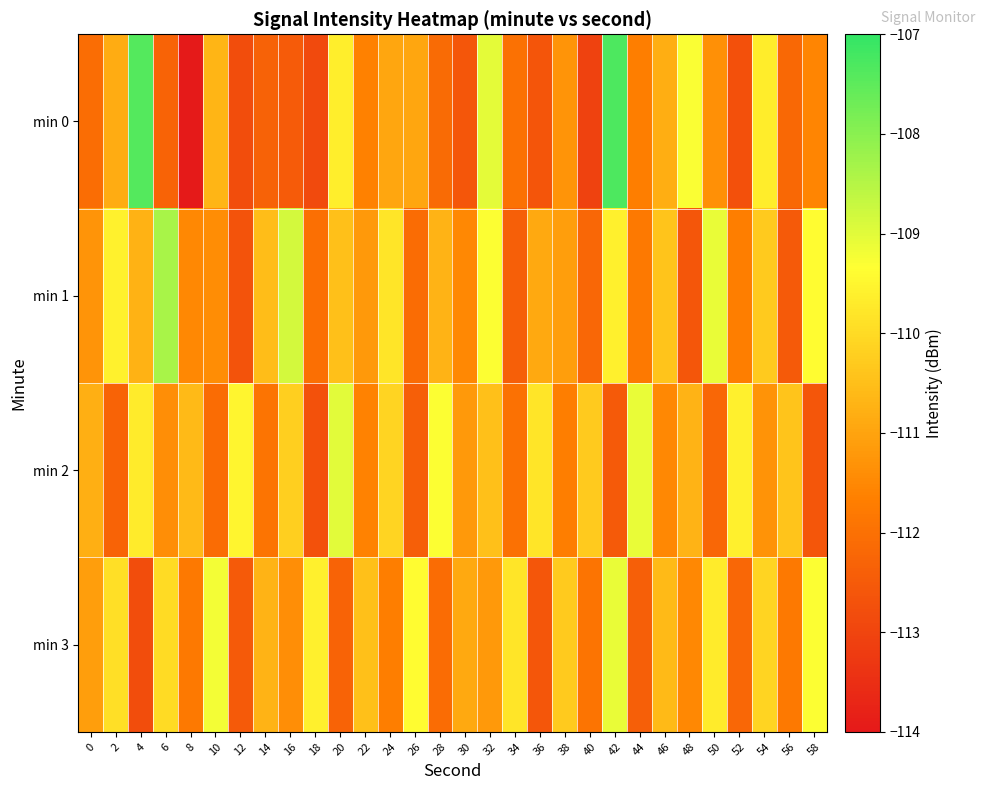

What is the difference between the highest and lowest values at 24?

1.9